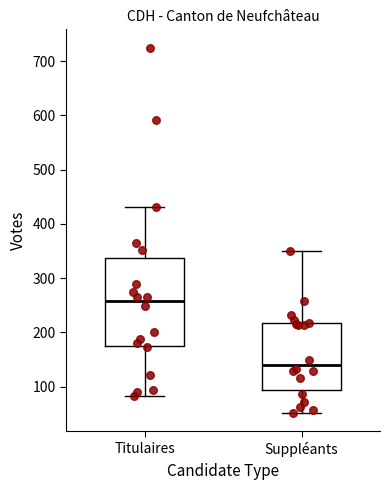

Which box's median line is the highest?

Titulaires